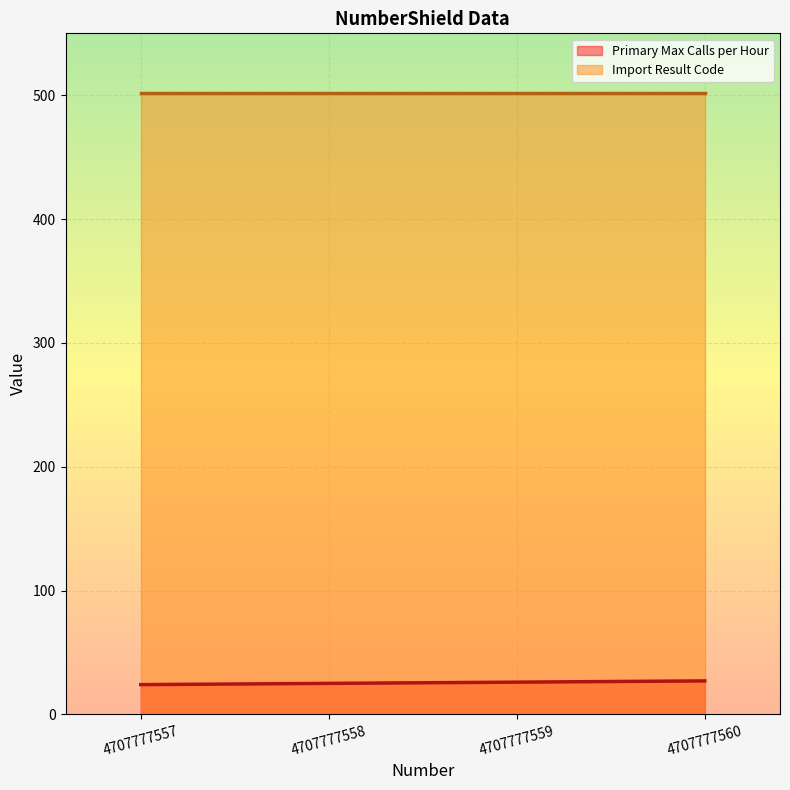

What is the change in value from 4707777559 to 4707777560?

+1